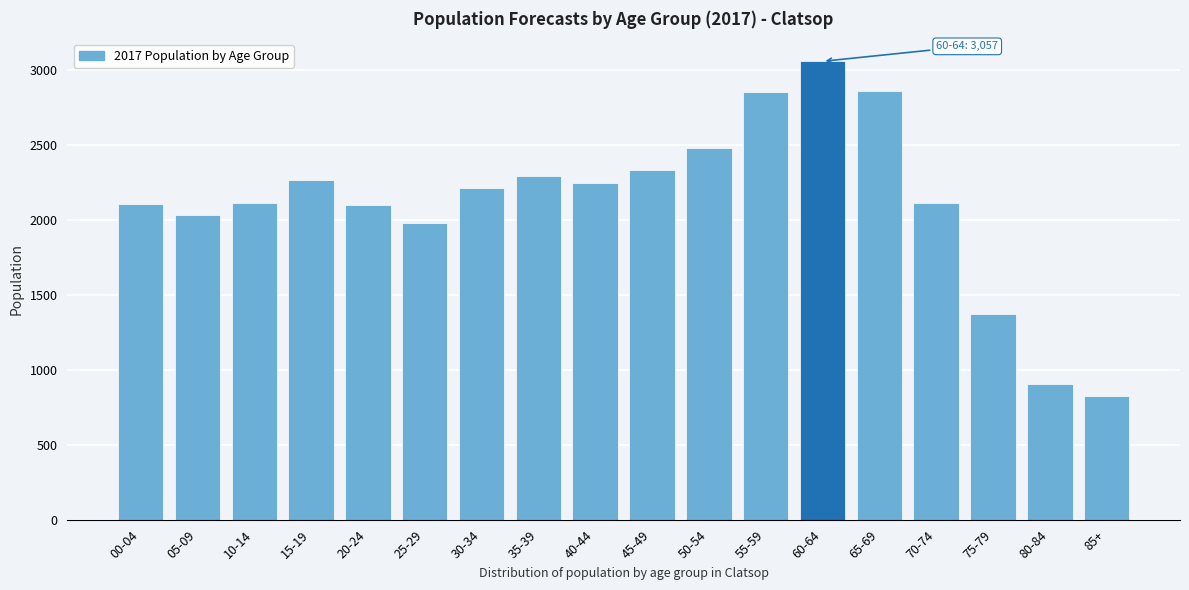

Which category has the highest value across all series?

60-64